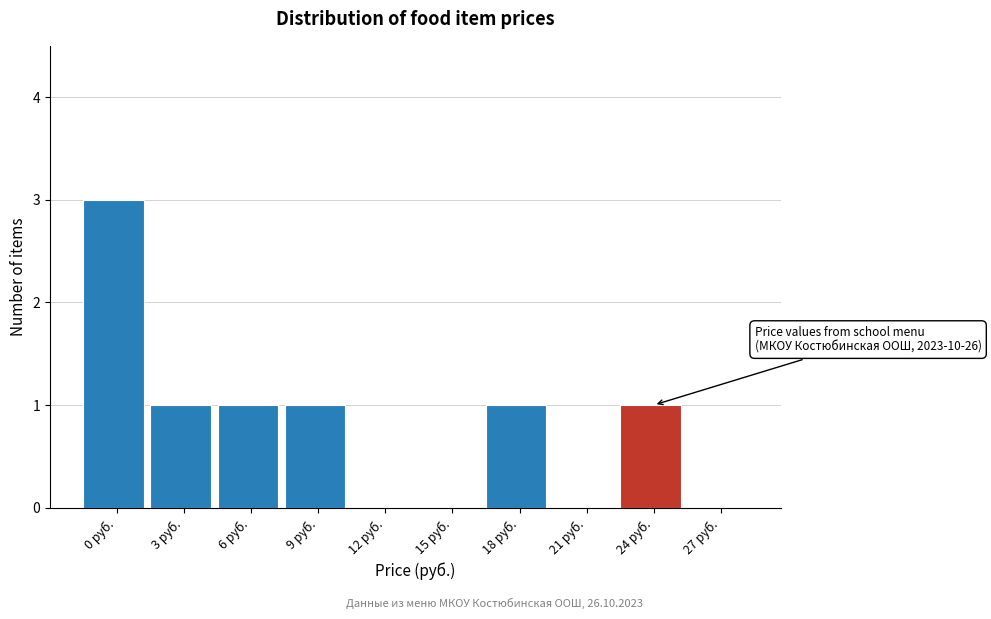

Reading left to right, what are all the values shown in this chart?

0 руб.=3	3 руб.=1	6 руб.=1	9 руб.=1	12 руб.=0	15 руб.=0	18 руб.=1	21 руб.=0	24 руб.=1	27 руб.=0